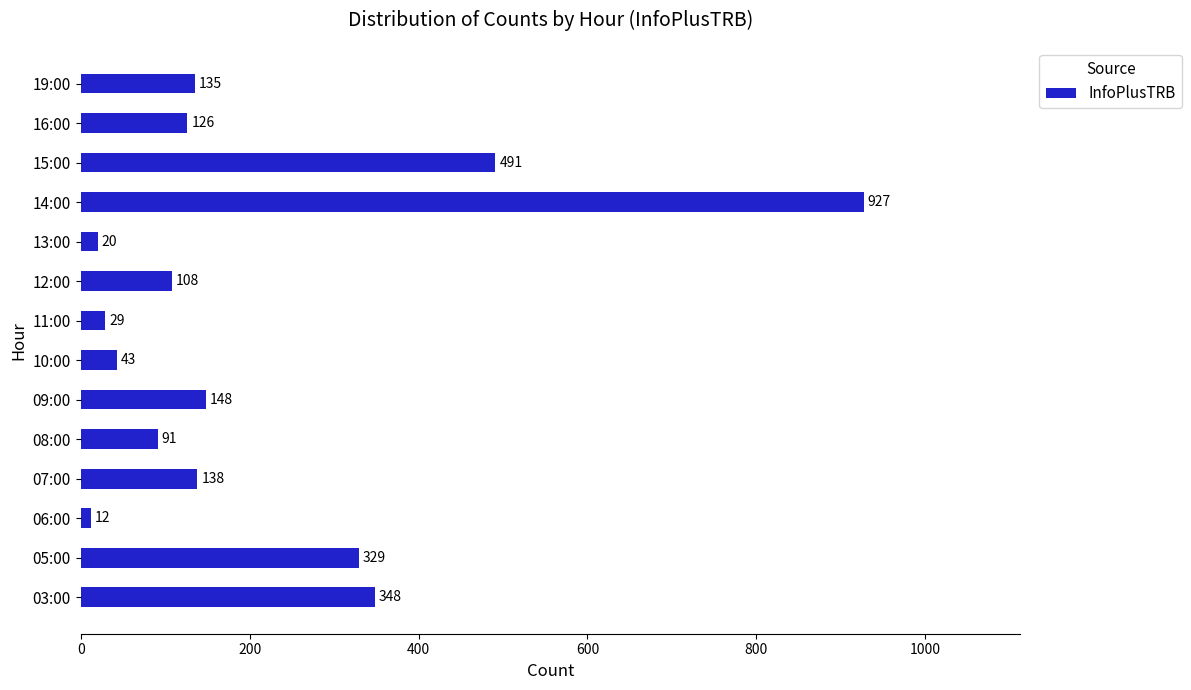

Rank the categories by value from lowest to highest.

06:00, 13:00, 11:00, 10:00, 08:00, 12:00, 16:00, 19:00, 07:00, 09:00, 05:00, 03:00, 15:00, 14:00